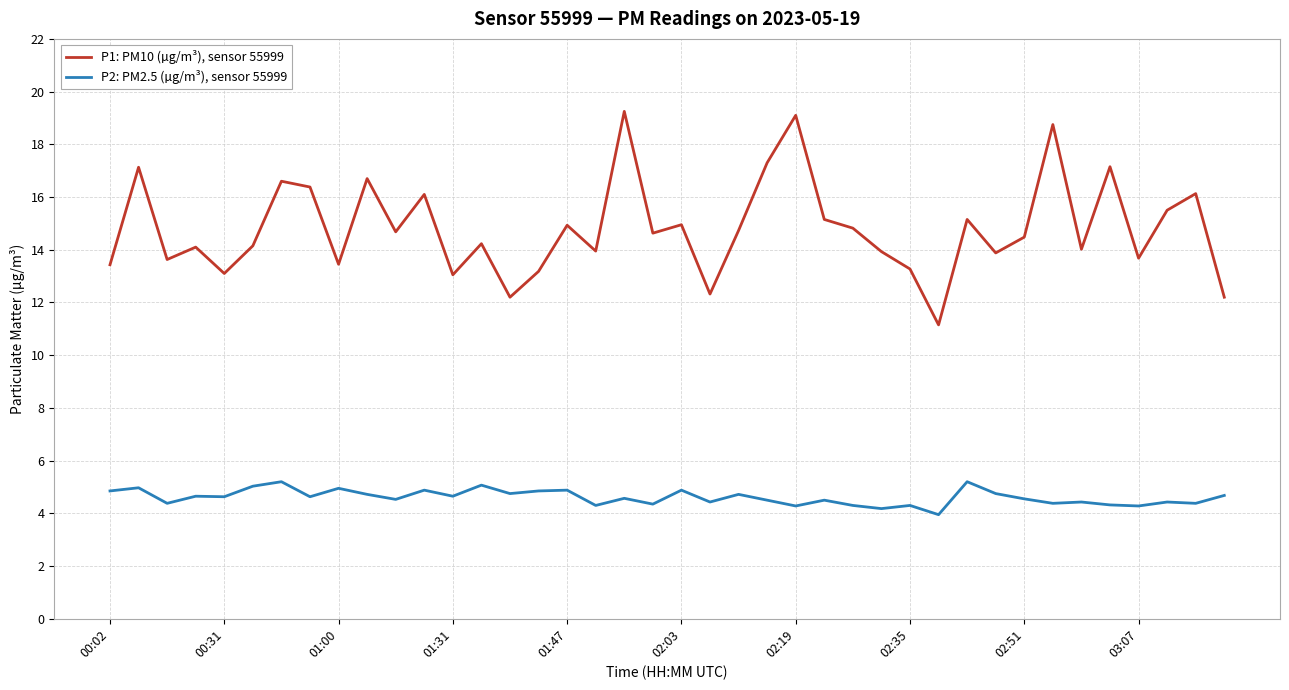

True or false: P2: PM2.5 (µg/m³), sensor 55999 and P1: PM10 (µg/m³), sensor 55999 cross at least once.

False